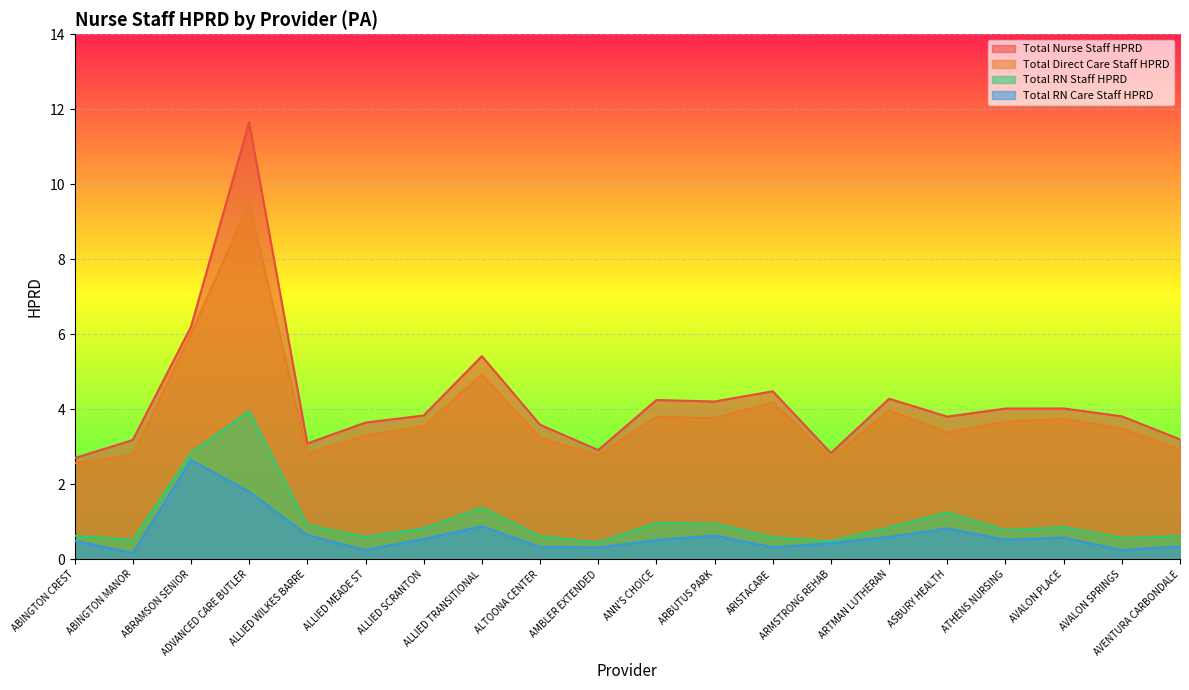

What is the maximum value shown in the chart?

11.7